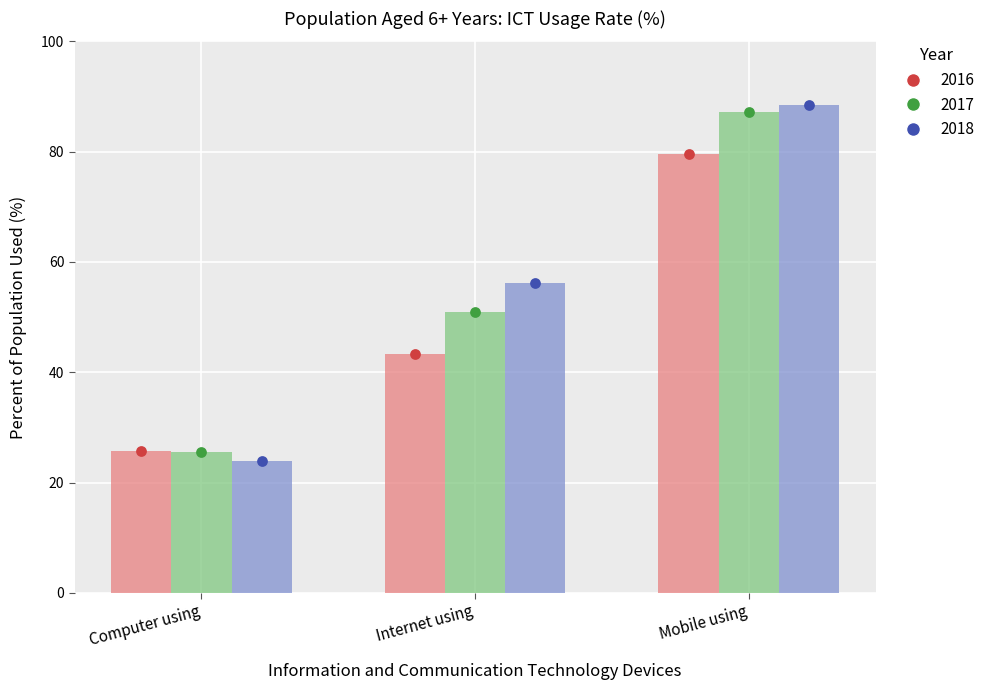

Which series has the largest Y range (max minus min)?

2018